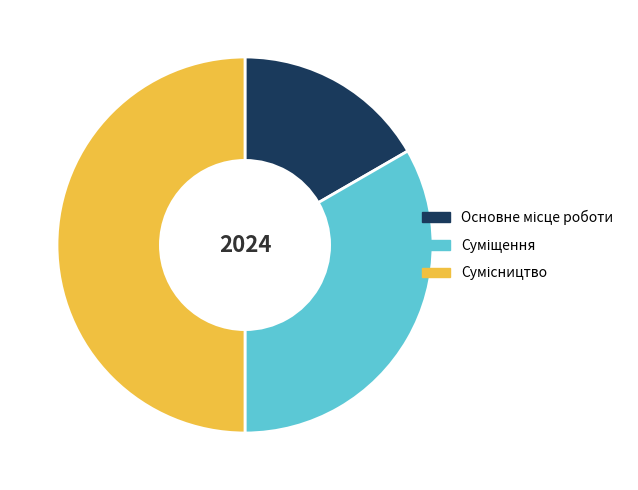

What is the change in value from Суміщення to Сумісництво?

+1